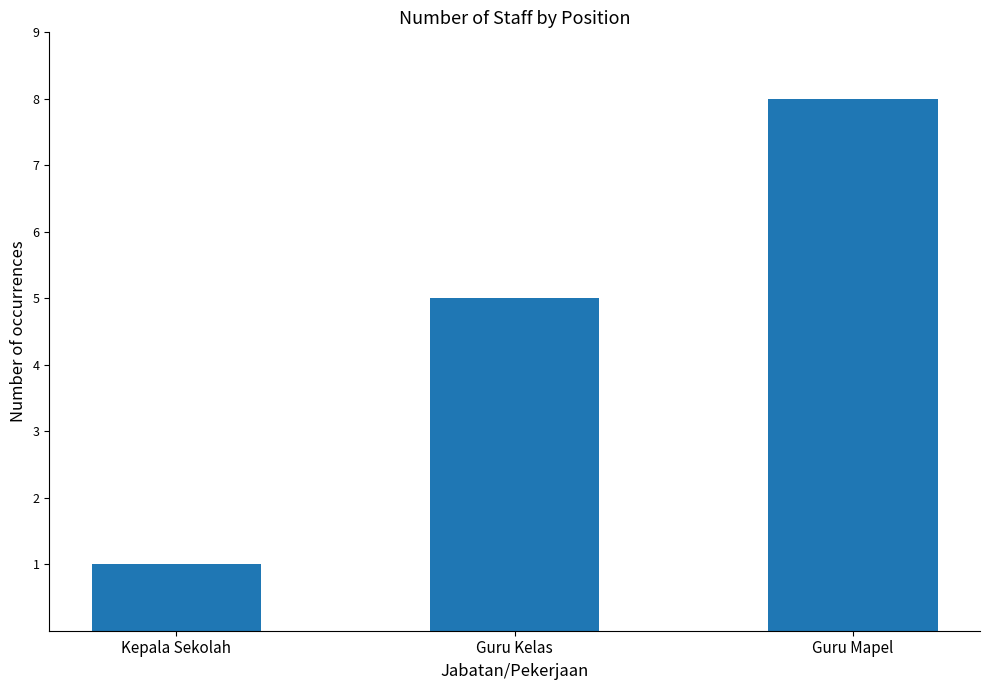

List the labels in order of value, largest first.

Guru Mapel, Guru Kelas, Kepala Sekolah